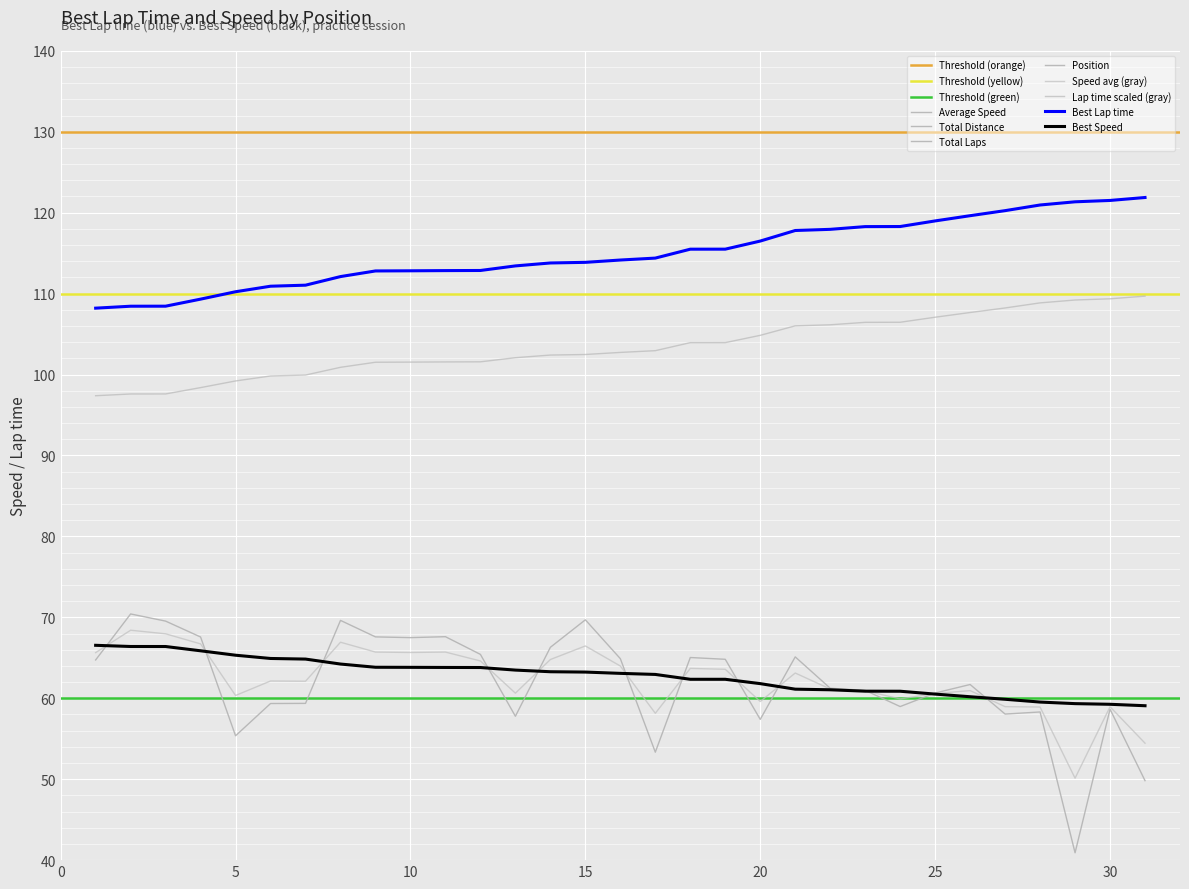

Is the value of Average Speed at 22 greater than the value of Position at 26?

Yes